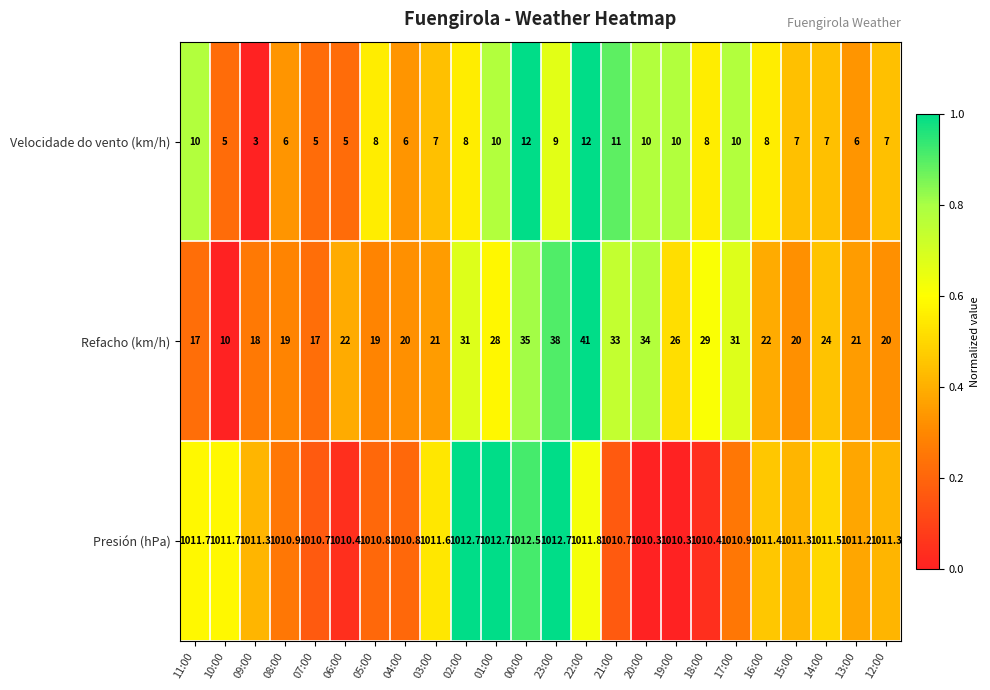

At which category does the chart reach its minimum across all series?

09:00